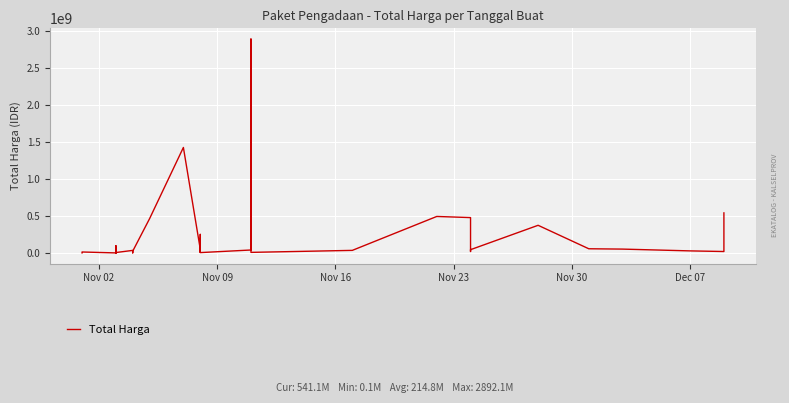

How many points are higher than both their immediate neighbors (excluding endpoints)?

10